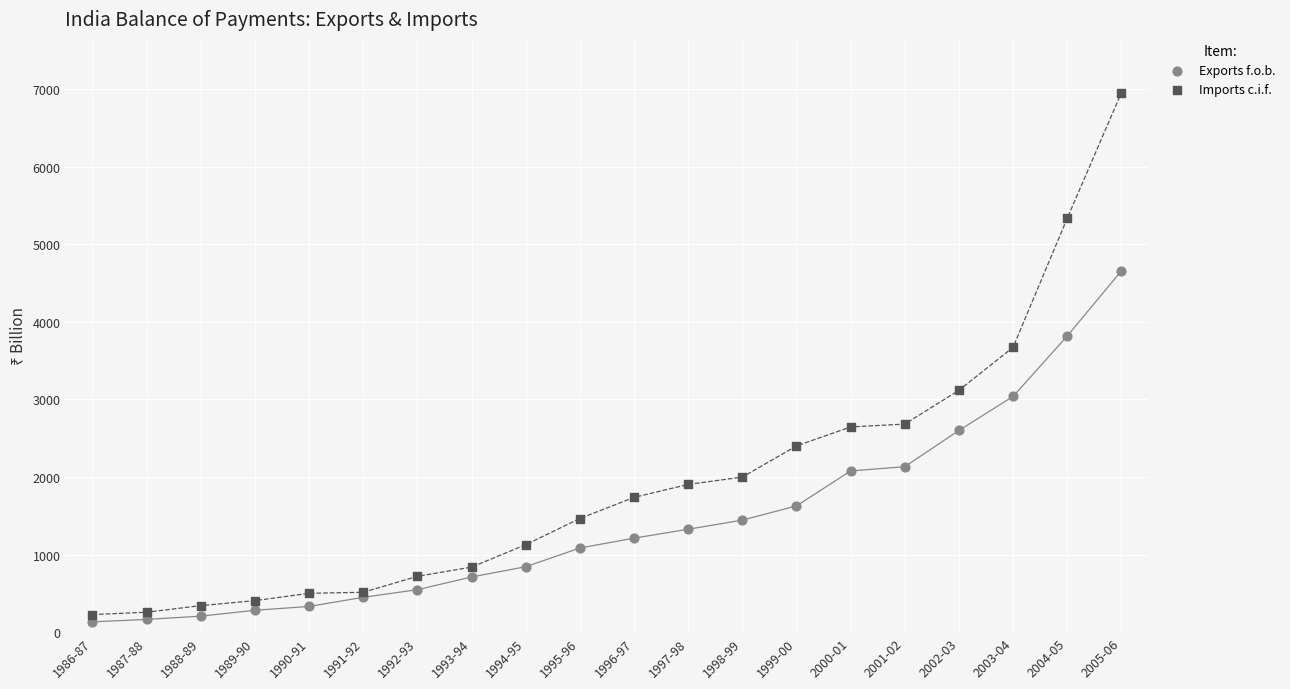

Across all series, what Y value is closest to 3543?

3673.0